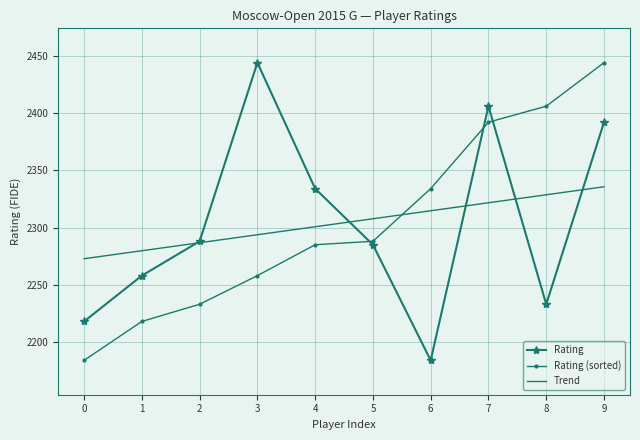

Between which two adjacent categories do Rating and Rating (sorted) first intersect?

4 and 5